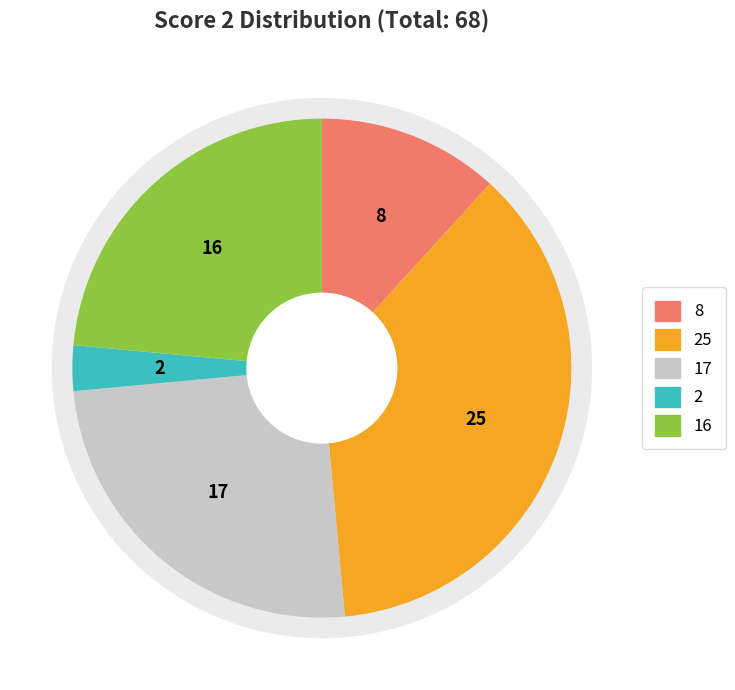

The Board 7 slice represents 24% of the pie. True or false?

True